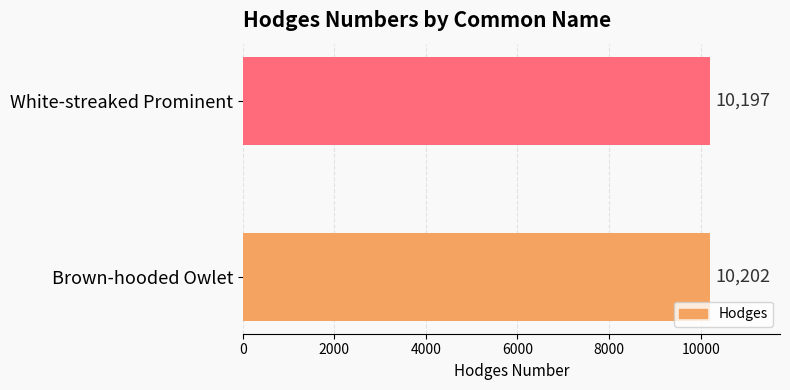

What is the approximate value at Brown-hooded Owlet?

10202